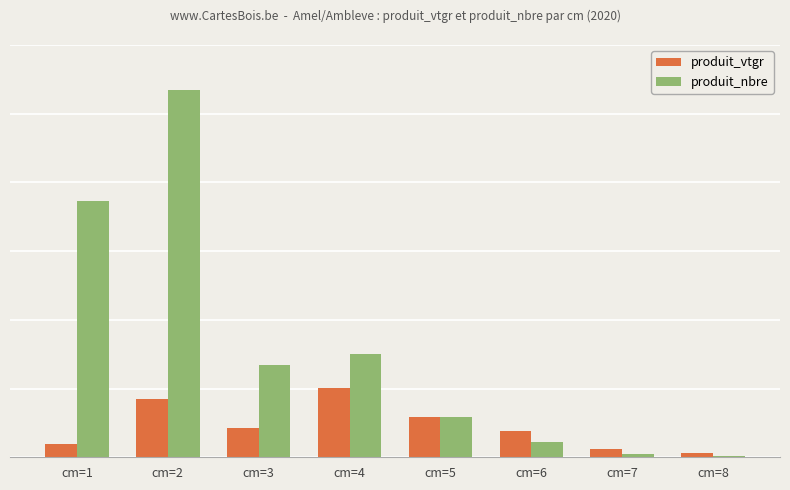

Does the chart contain stacked bars?

No